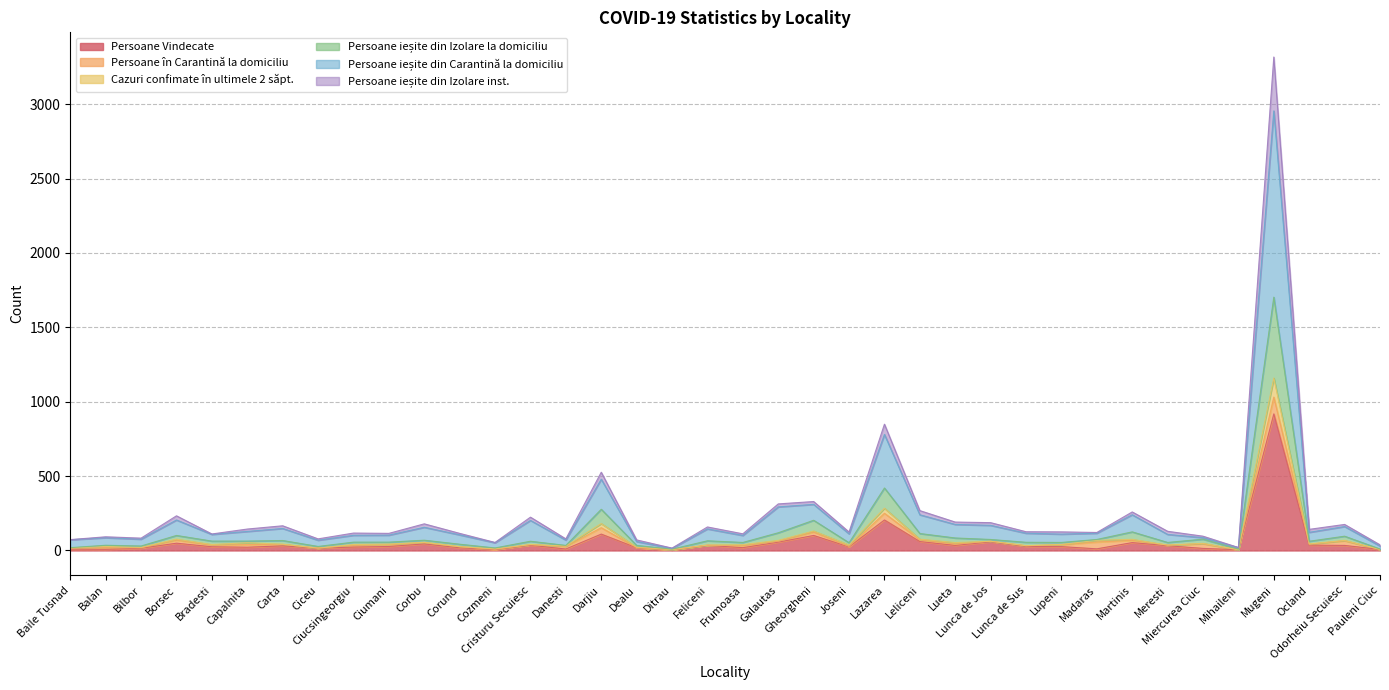

What is the highest value of the Persoane Vindecate series?

918